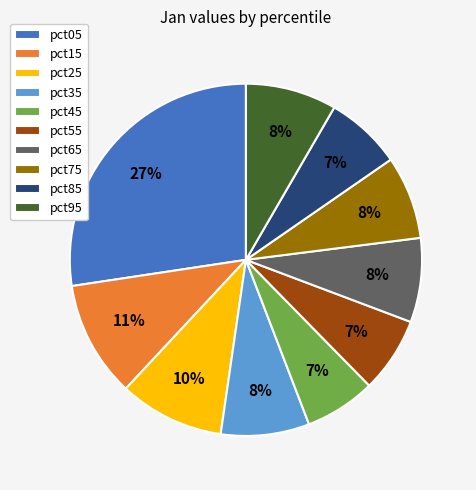

To the nearest percent, what percentage of the pie is pct65?

8%